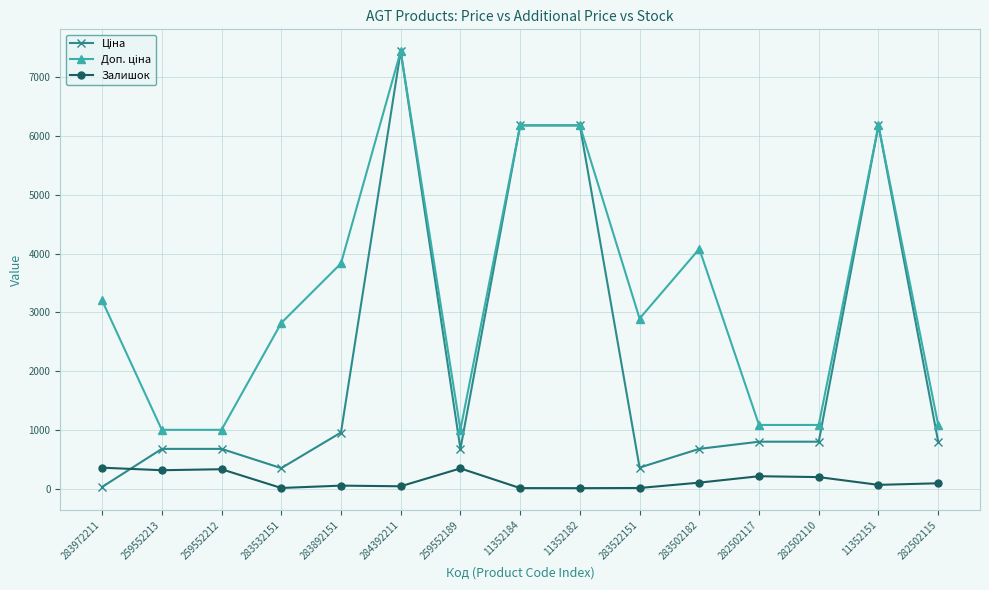

At which category is the sum across all series the highest?

284392211